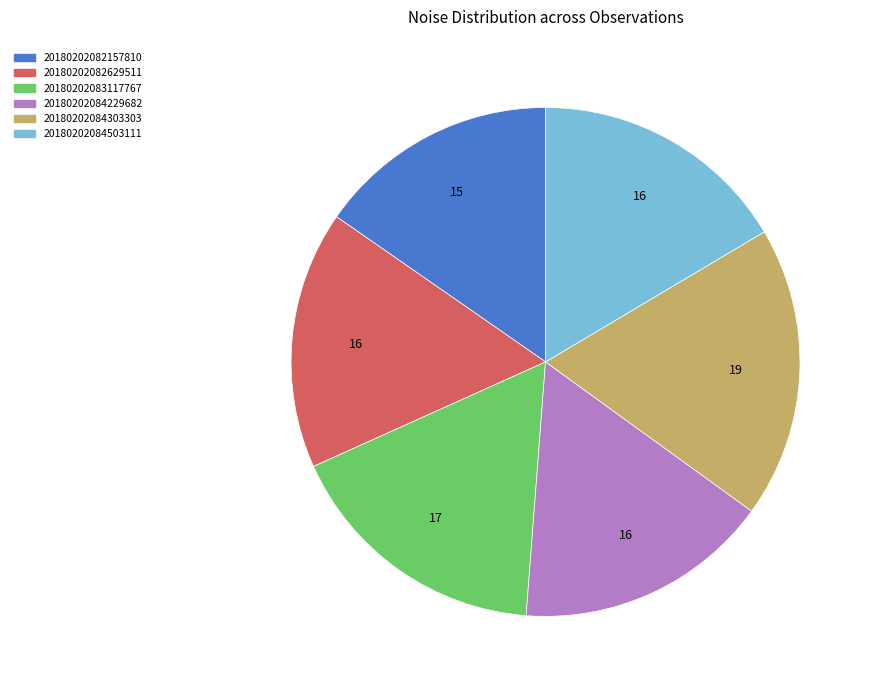

Which slice is the smallest?

20180202082157810